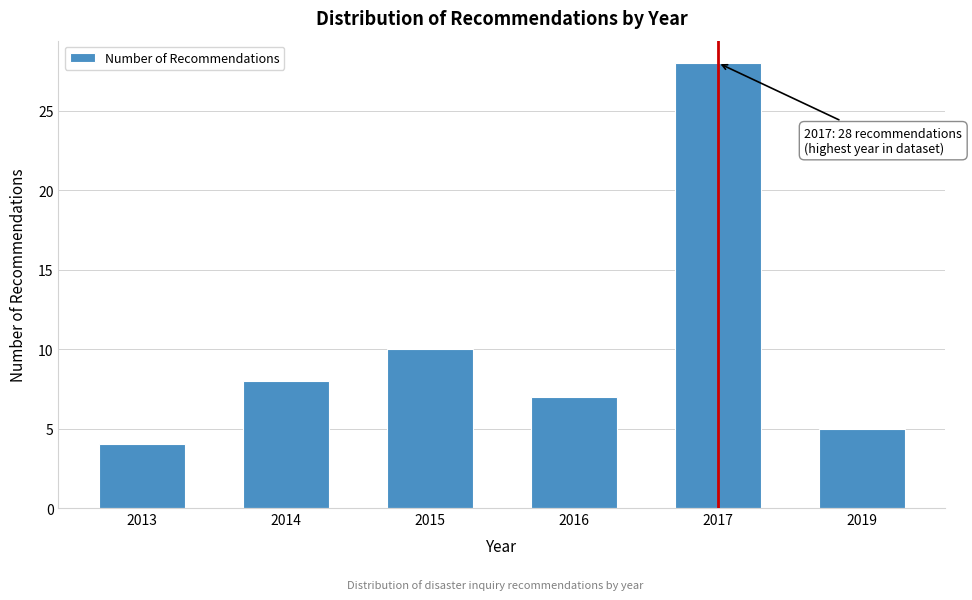

Reading right to left, what are all the values shown in this chart?

2019=5	2017=28	2016=7	2015=10	2014=8	2013=4